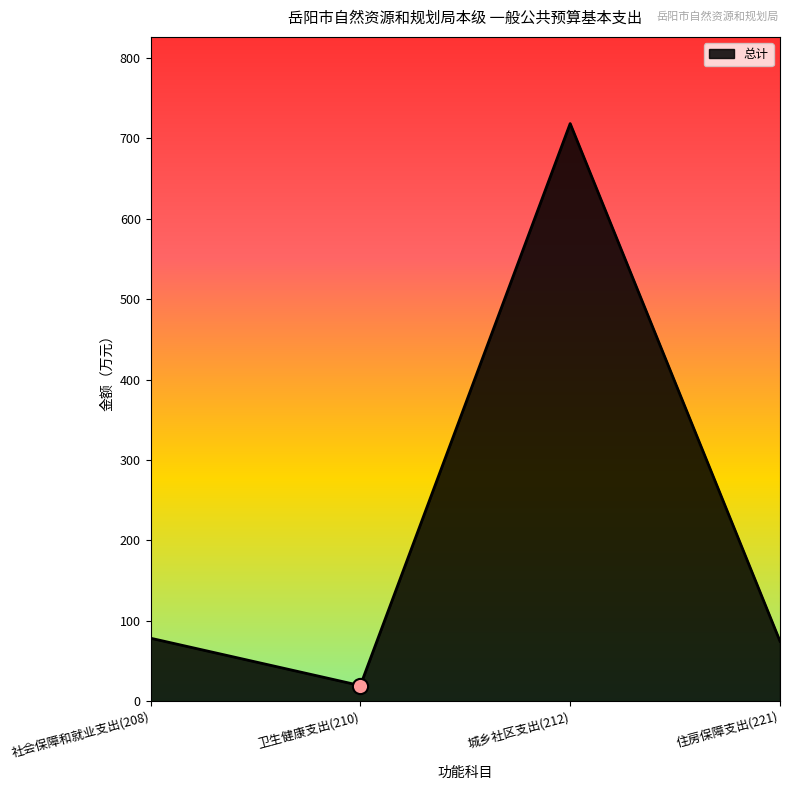

Which has a higher value, 城乡社区支出(212) or 社会保障和就业支出(208)?

城乡社区支出(212)